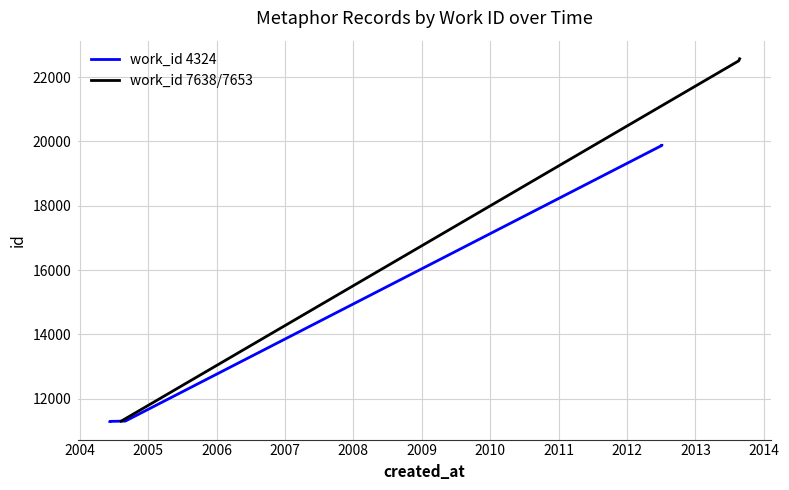

What is the minimum value for work_id 7638/7653?

11304